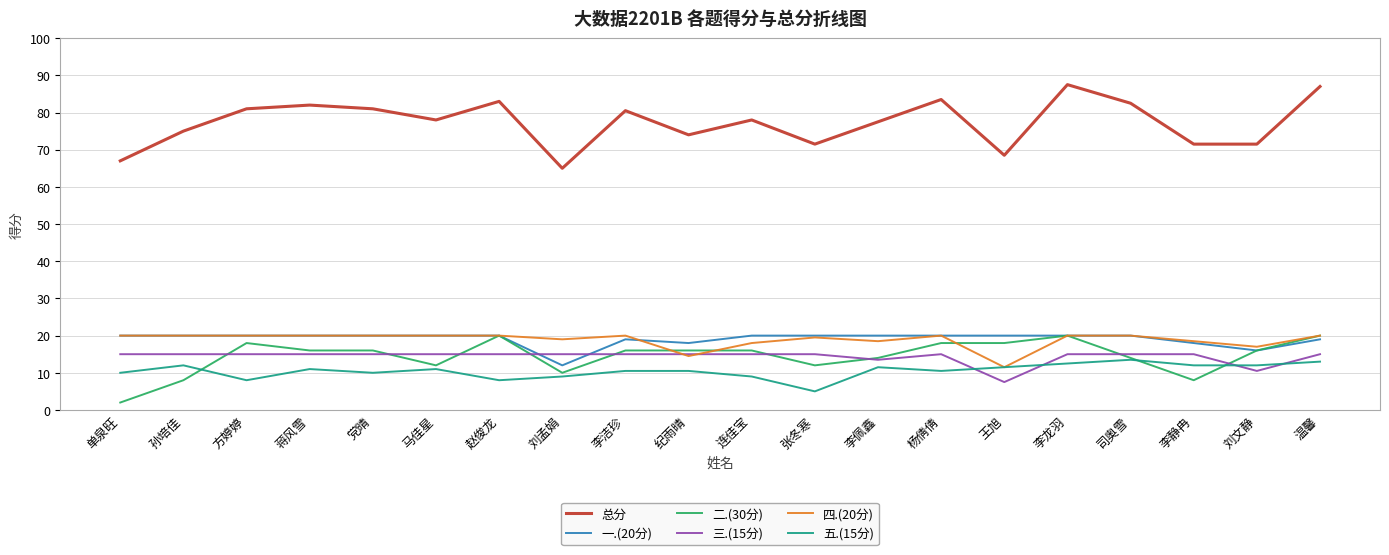

Which category has the lowest value across all series?

单泉旺